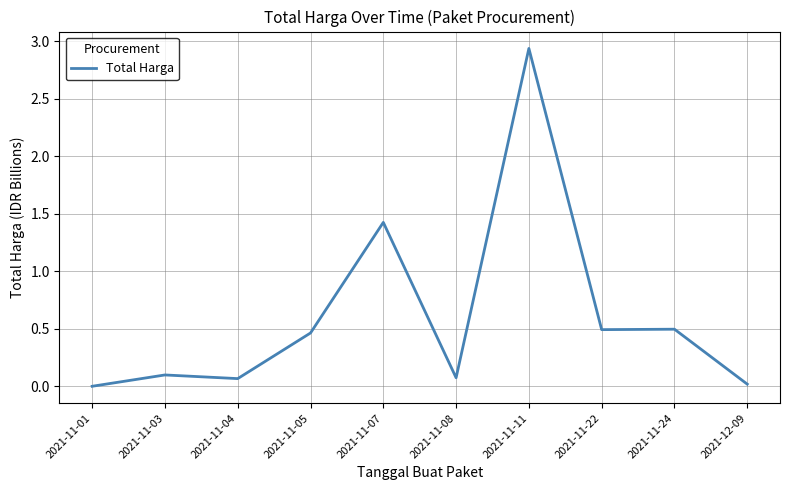

Where is the data nearest to the value 1?

2021-11-07